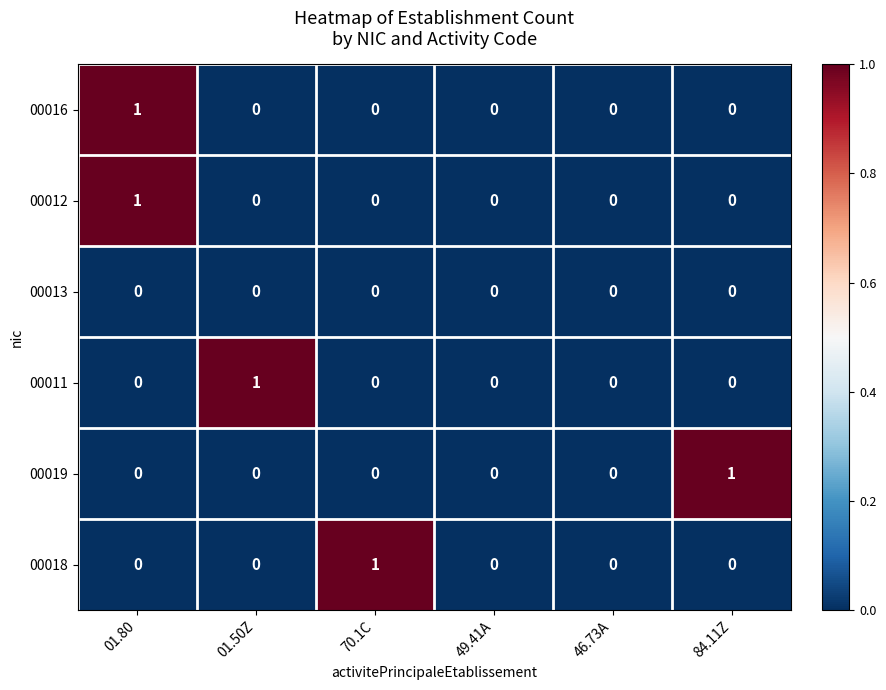

What is the greatest value displayed?

1